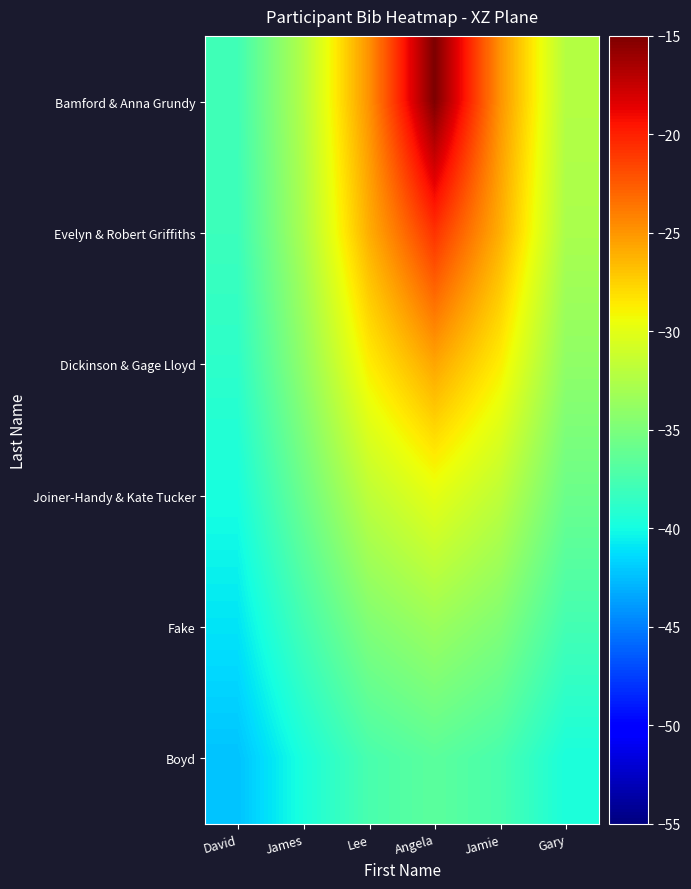

Which series has the widest spread of values?

Bamford & Anna Grundy